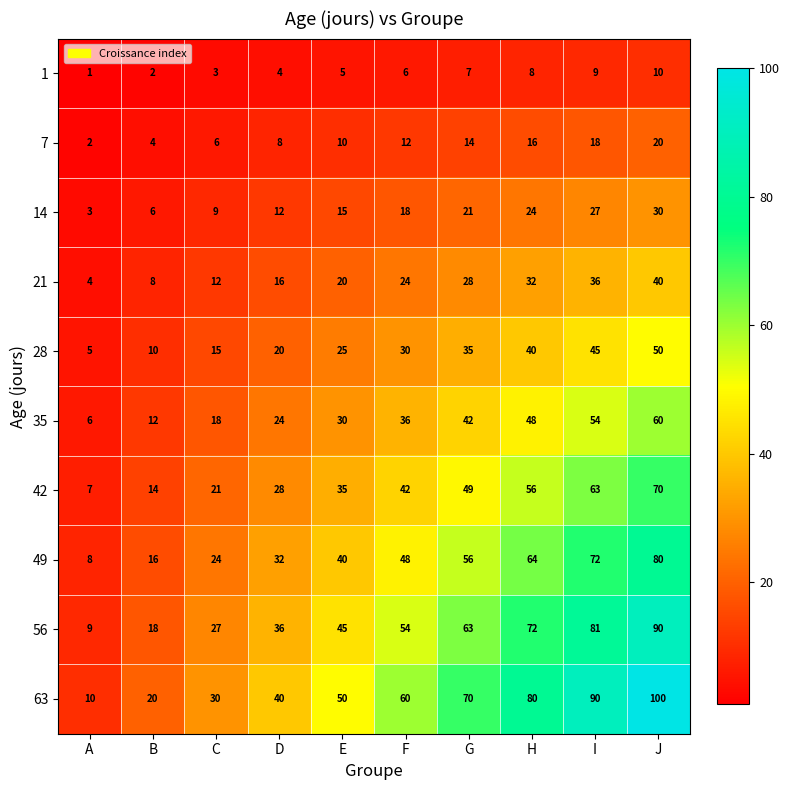

Where is 7 nearest to the value 11?

E